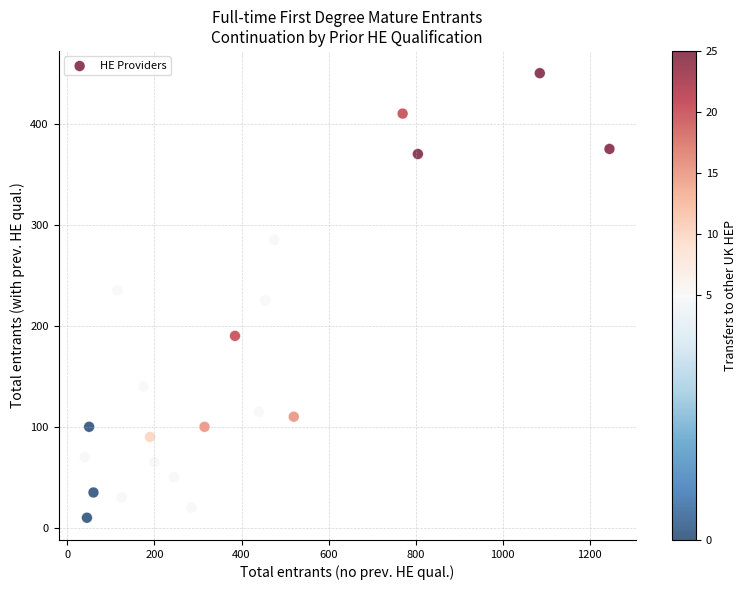

What is the range of X values (max minus min)?

1205